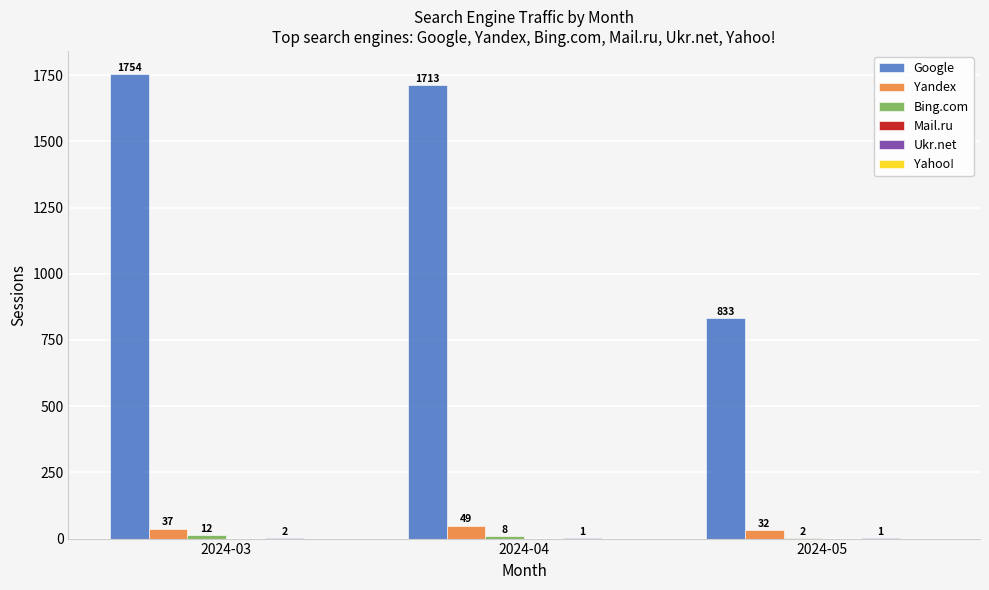

What is the total value across all series at 2024-03?

1805